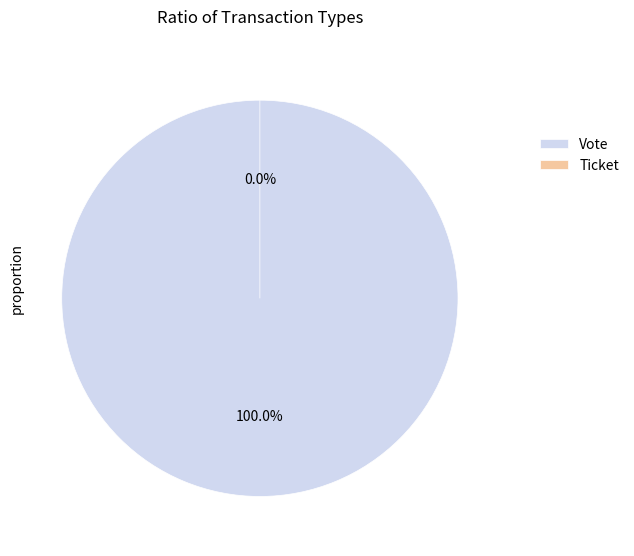

To the nearest percent, what is the difference between the largest and smallest slice percentages?

100%